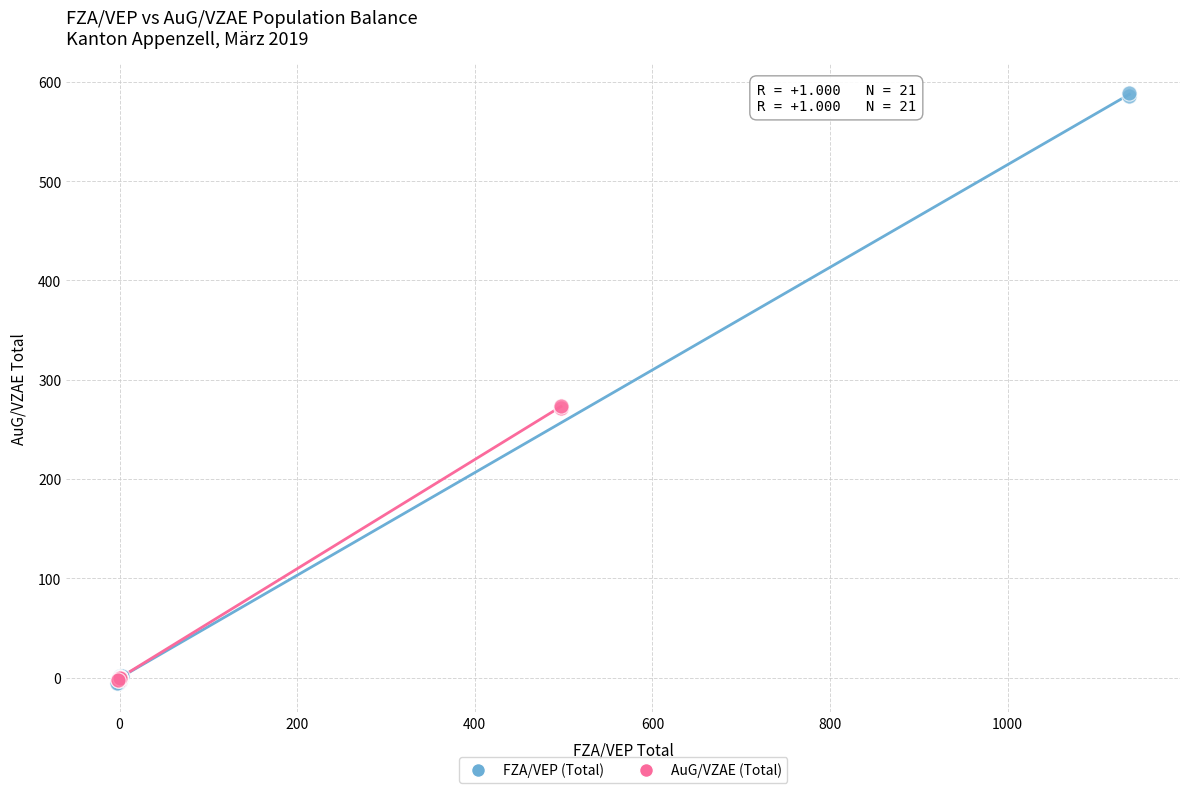

Which series has the widest spread of Y values?

FZA/VEP (Total)